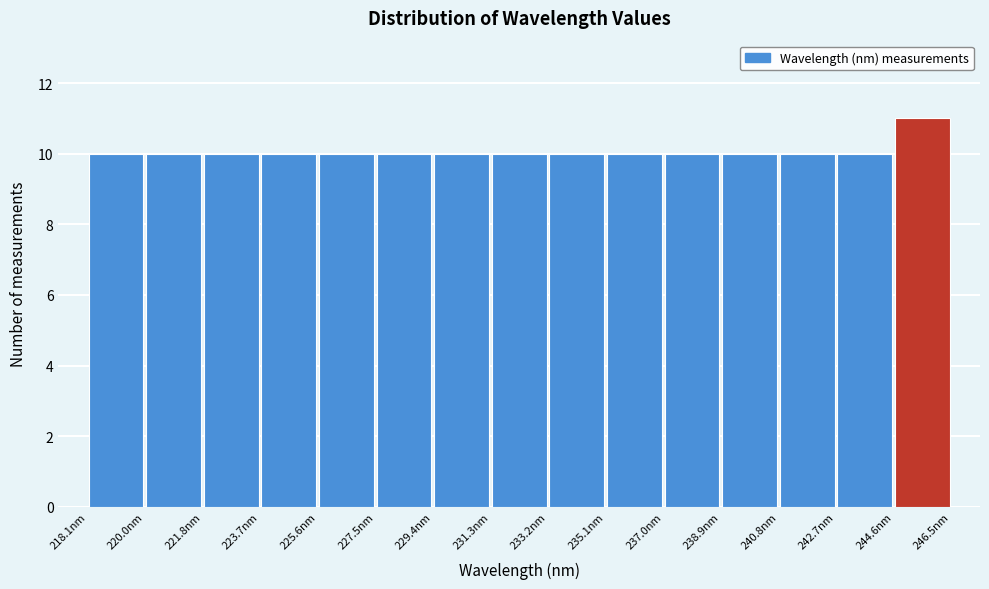

Which range on the x-axis has the tallest bar?

244.6 to 246.4